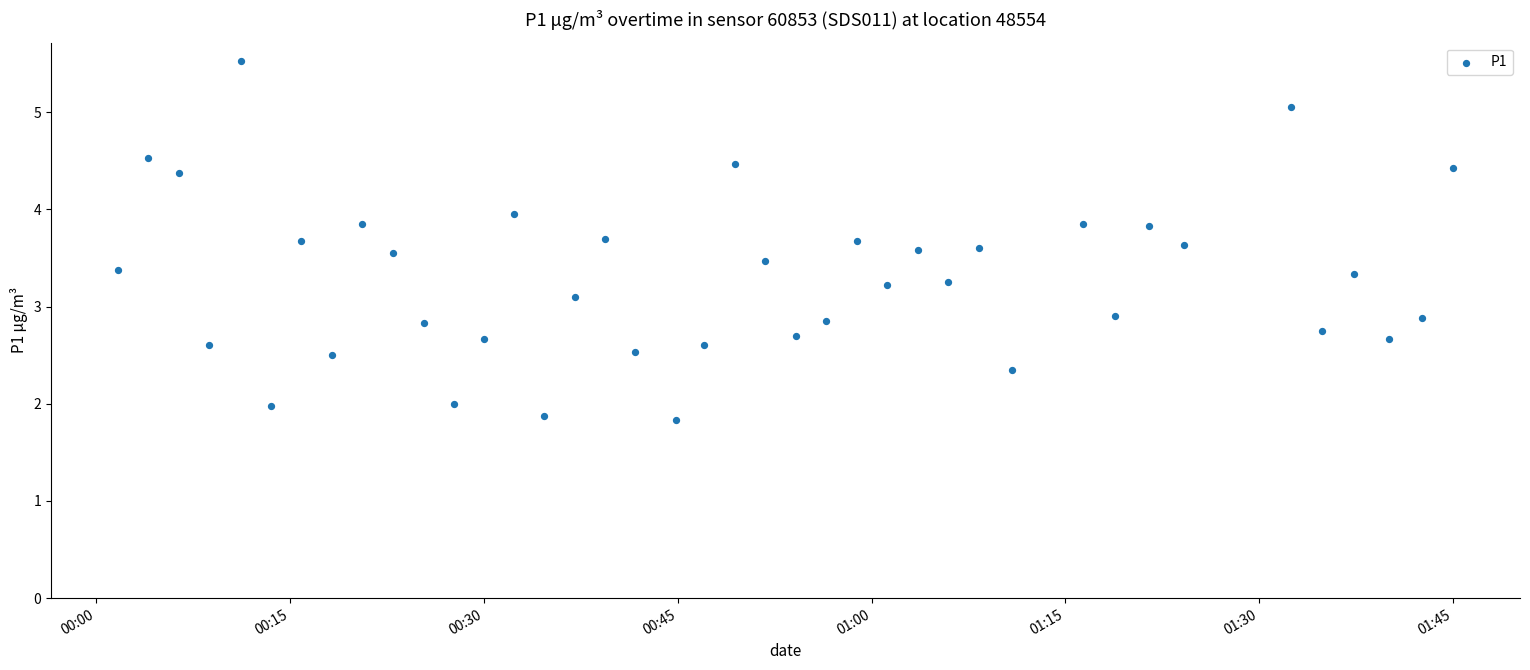

What is the range of Y values (max minus min)?

3.7